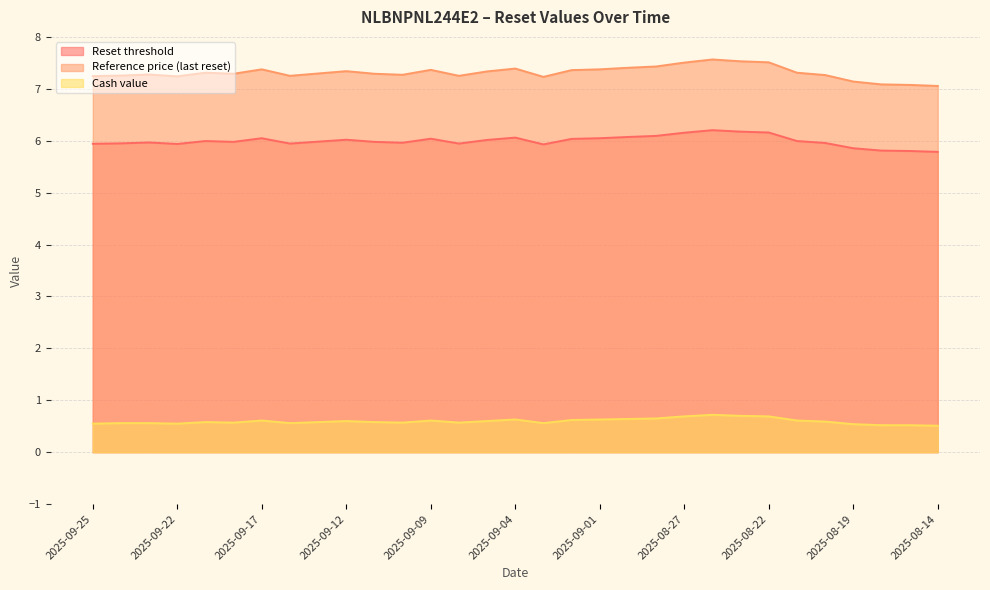

What position from the right is 2025-09-18?

26